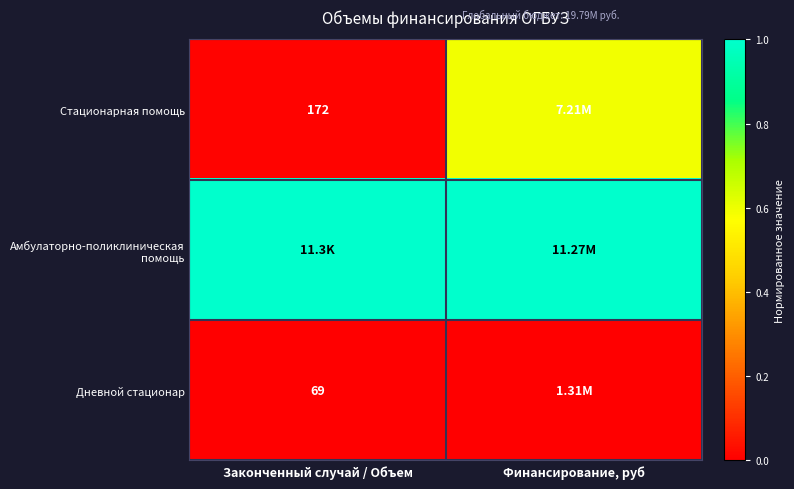

Which series has the largest total across all categories?

Амбулаторно-поликлиническая помощь